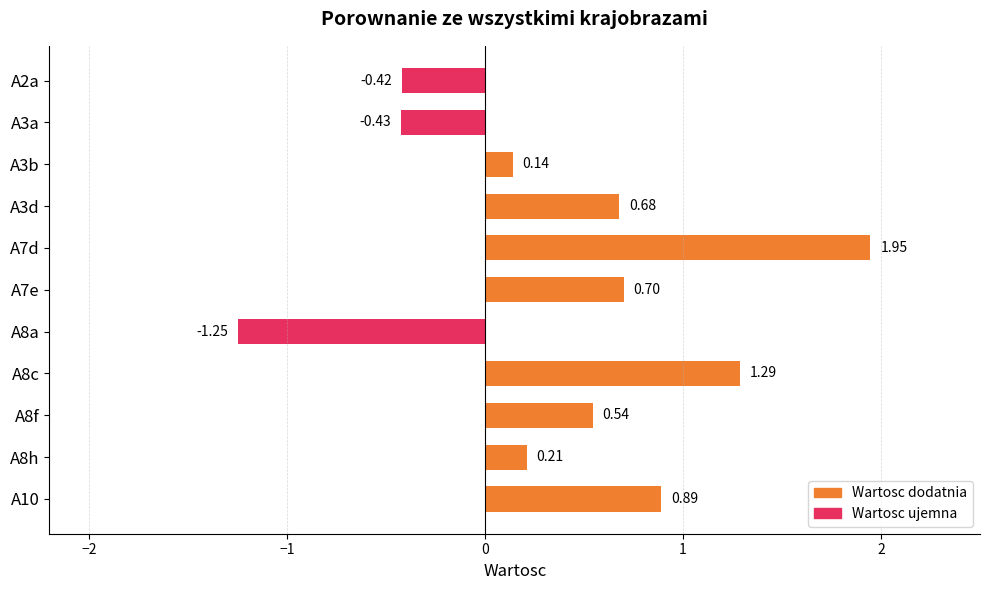

How many values are above zero?

8